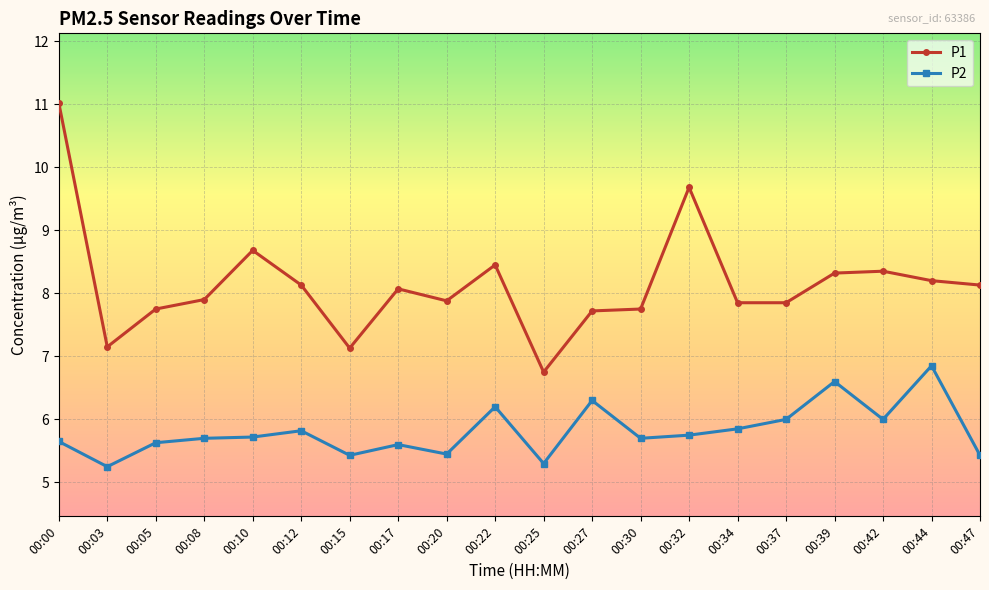

Is the value of P2 at 00:22 greater than the value of P1 at 00:00?

No